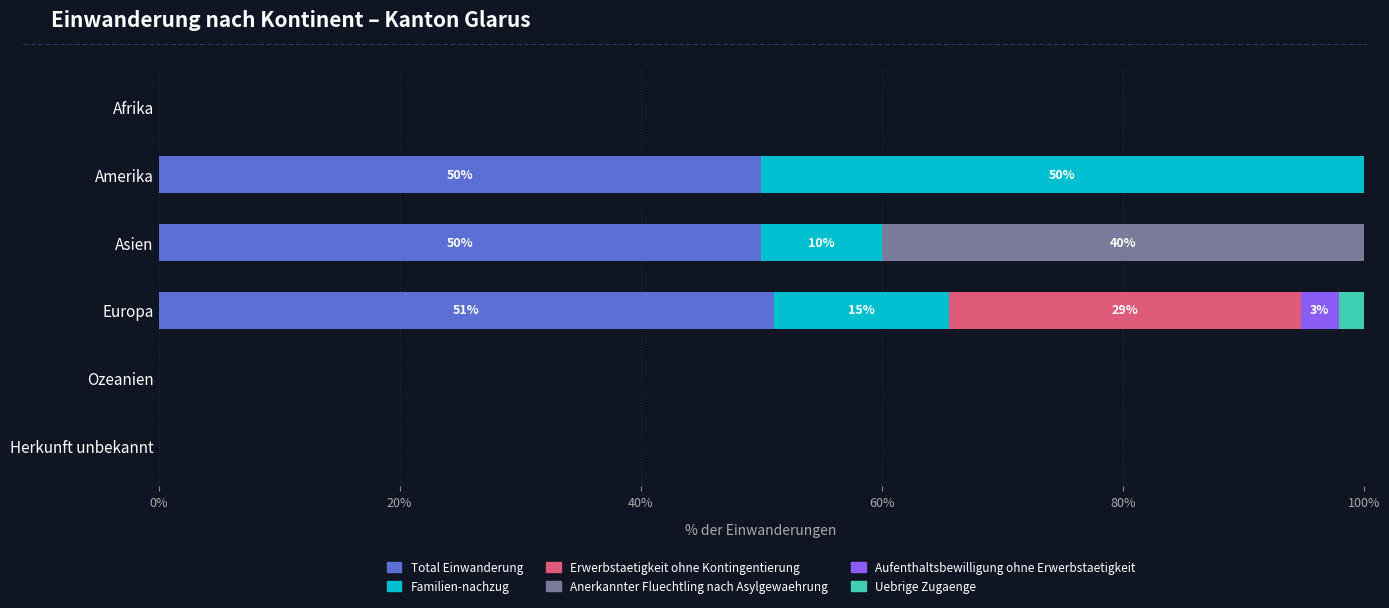

How many distinct data groups are displayed?

6